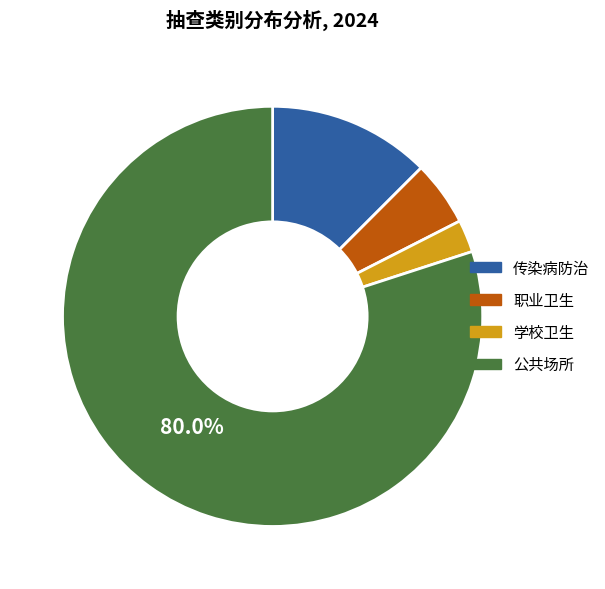

Between 传染病防治 and 学校卫生, which is larger?

传染病防治